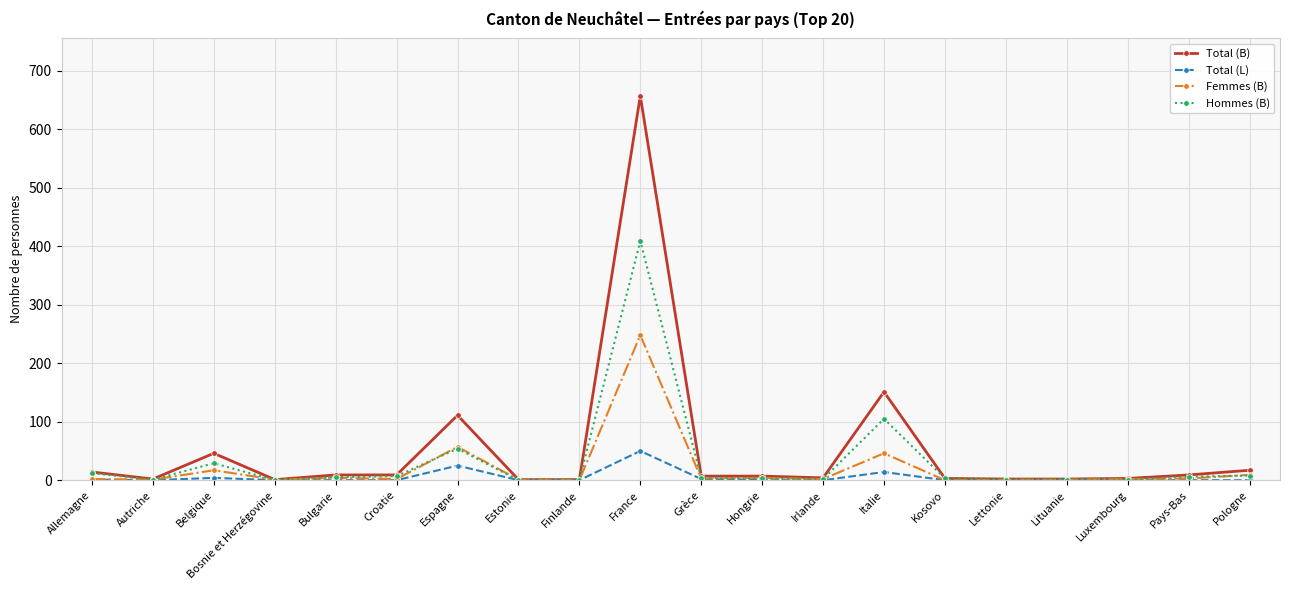

What is the difference between the maximum and minimum values in the Femmes (B) series?

248